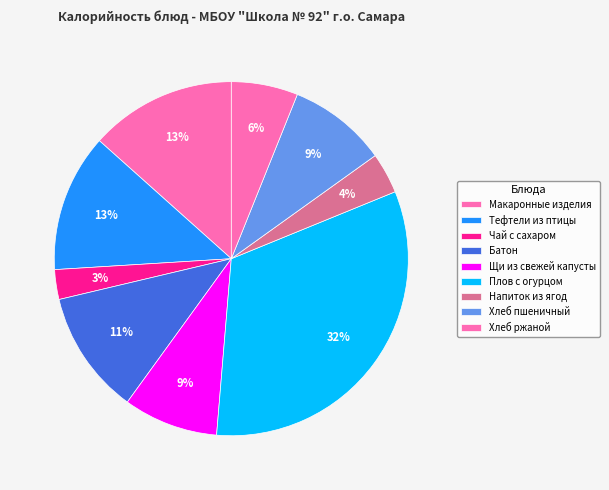

What percentage is NOT represented by Хлеб ржаной?

93.9%